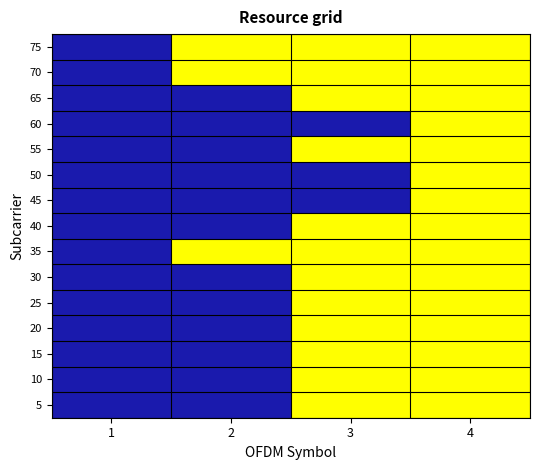

Rank the series at 3 from highest to lowest value.

75, 70, 65, 55, 40, 35, 30, 25, 20, 15, 10, 5, 60, 50, 45